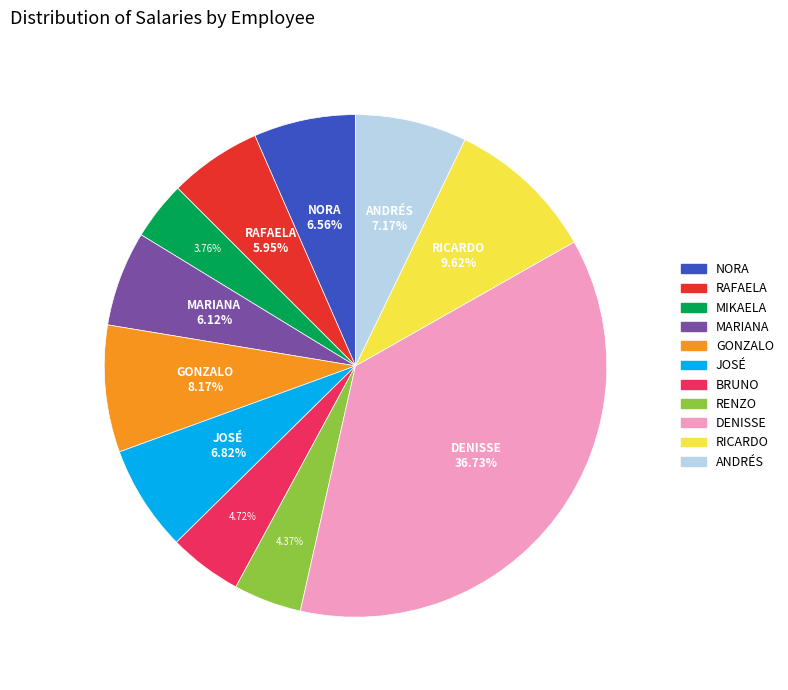

What is the largest slice in the pie chart?

DENISSE